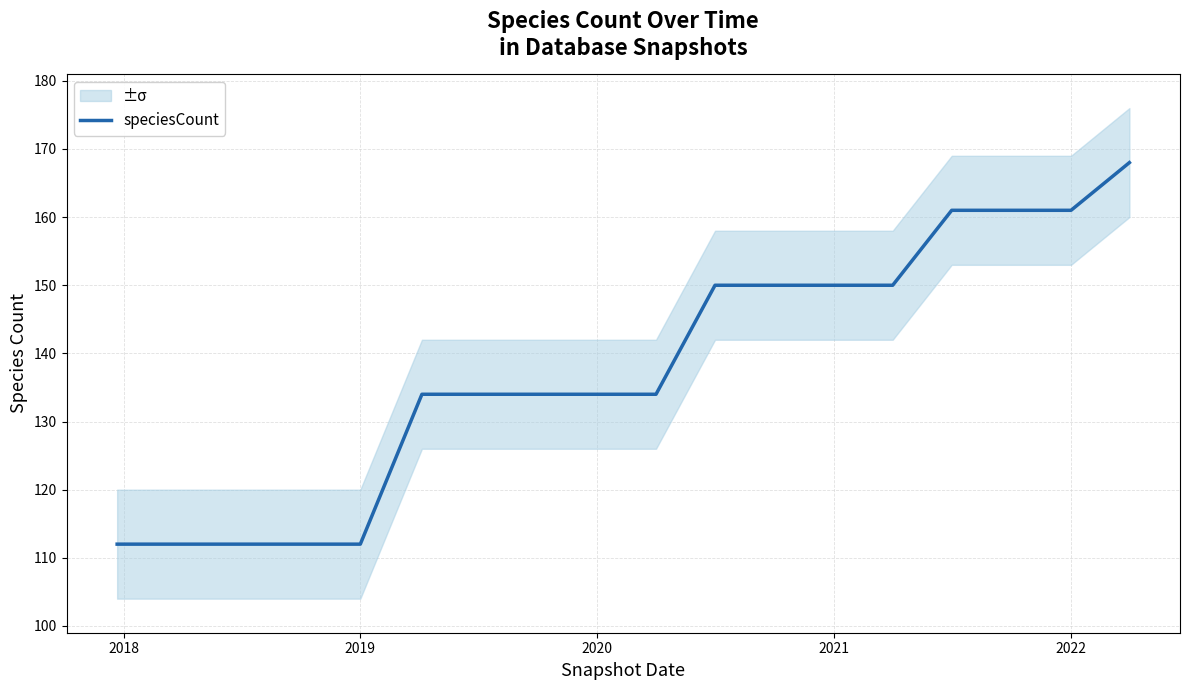

What is the maximum value for speciesCount?

168